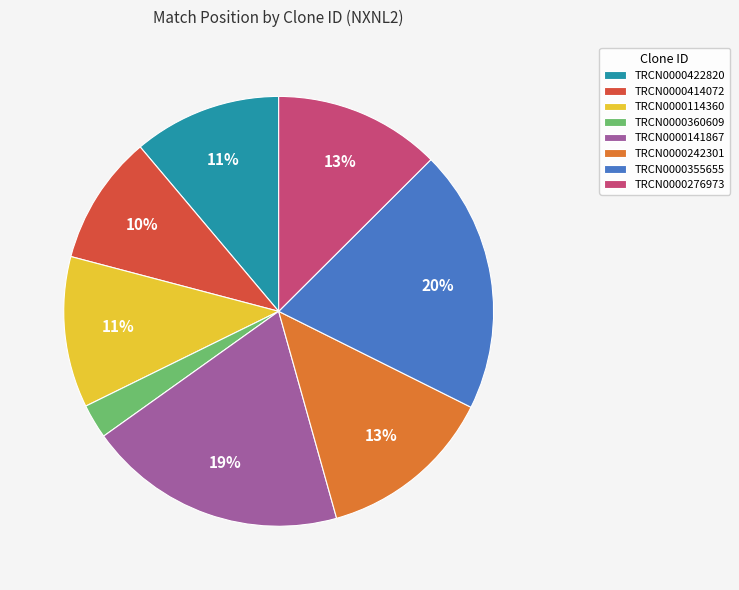

Combined, do TRCN0000114360 and TRCN0000360609 account for over 50%?

No